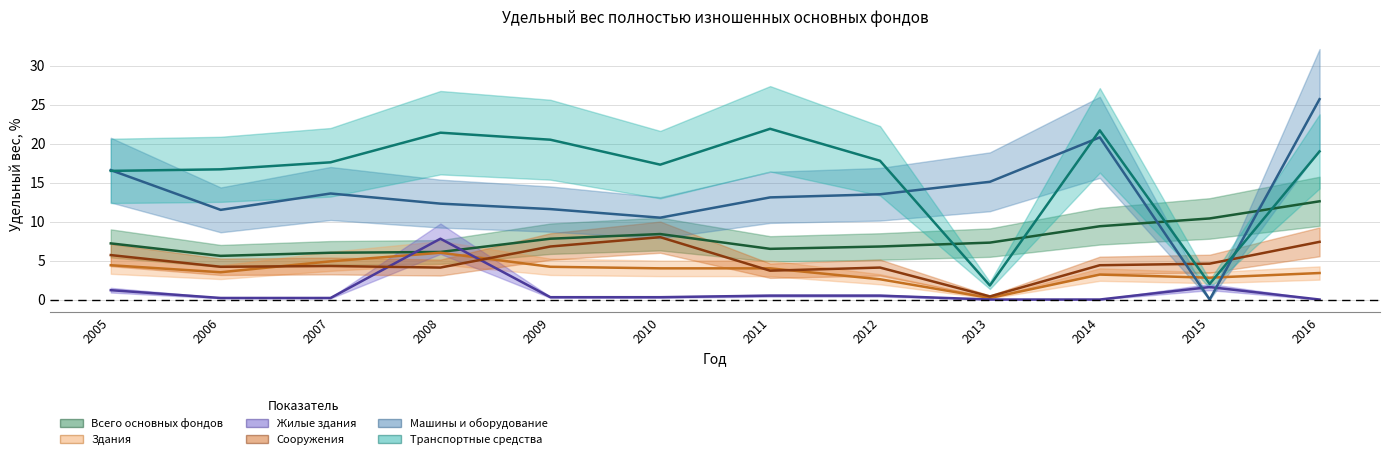

What is the sum of all Транспортные средства values?

194.2